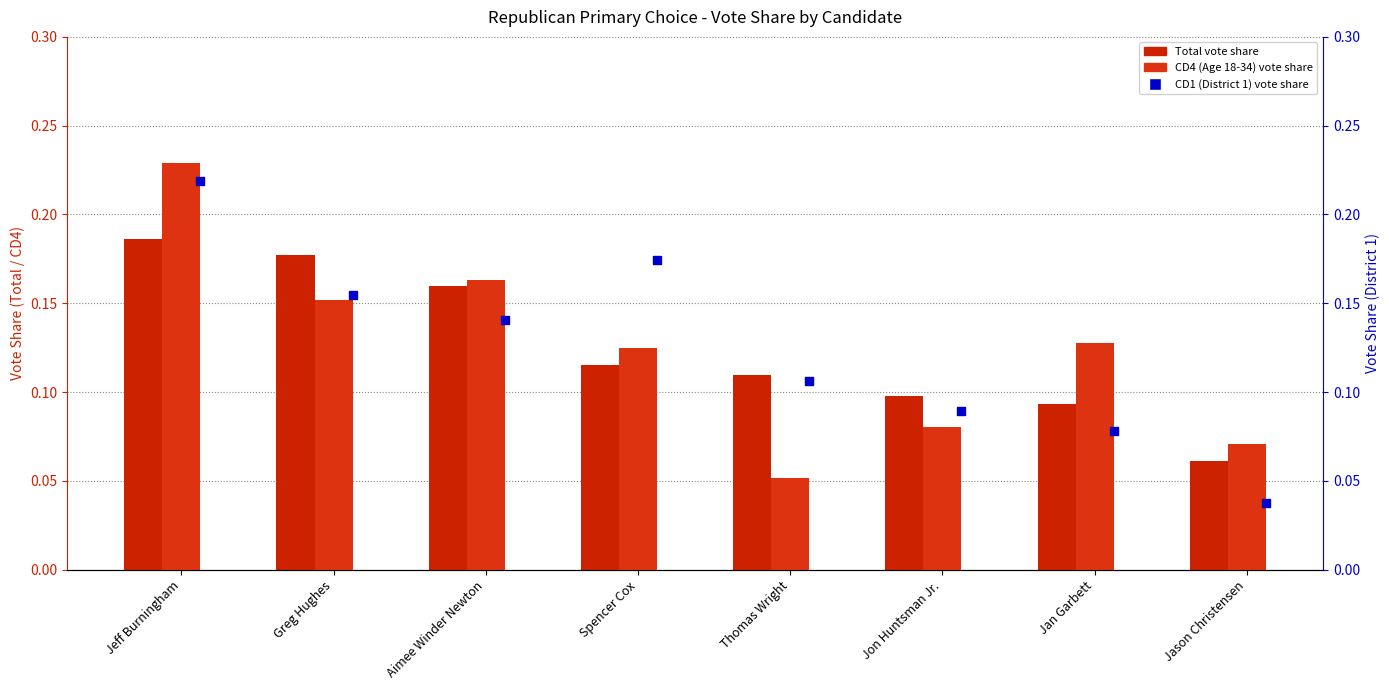

Is the value of CD1 (District 1) at Jason Christensen greater than the value of Total at Greg Hughes?

No